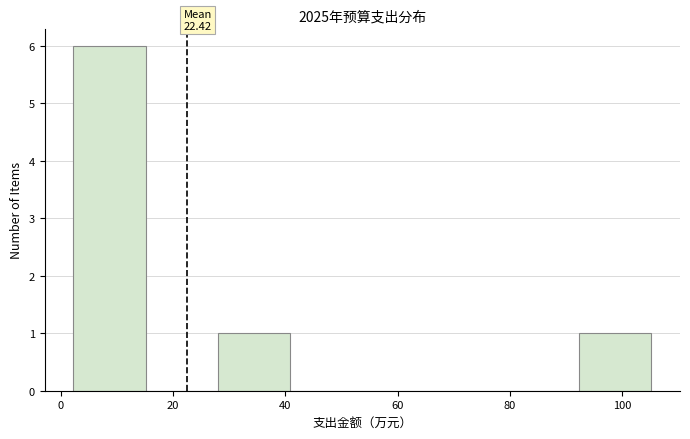

Over which range of the x-axis is the bar tallest?

2 to 16